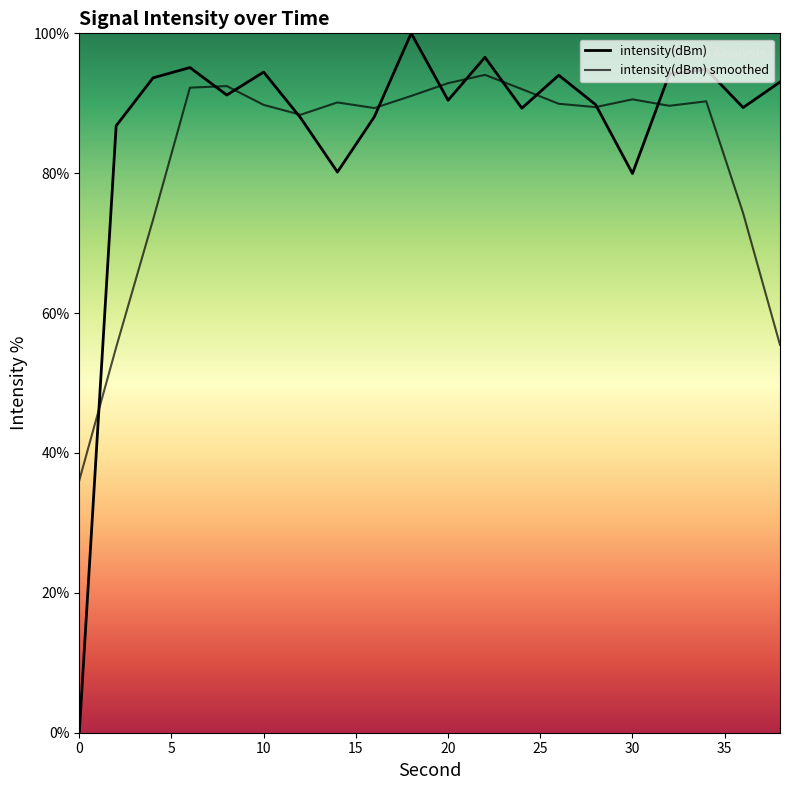

Rank the series by their average value, from highest to lowest.

intensity(dBm), intensity(dBm) smoothed